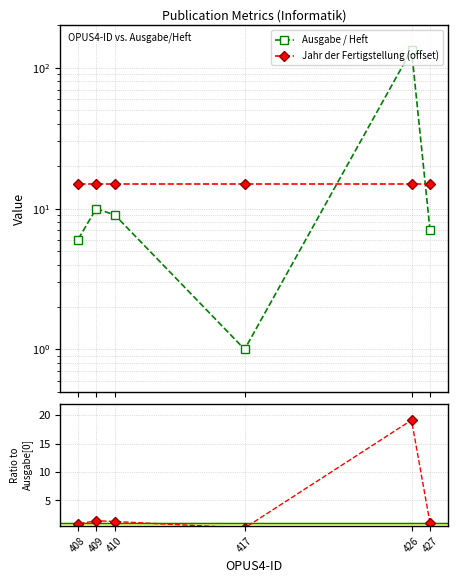

Between 426 and 410, which is larger?

426